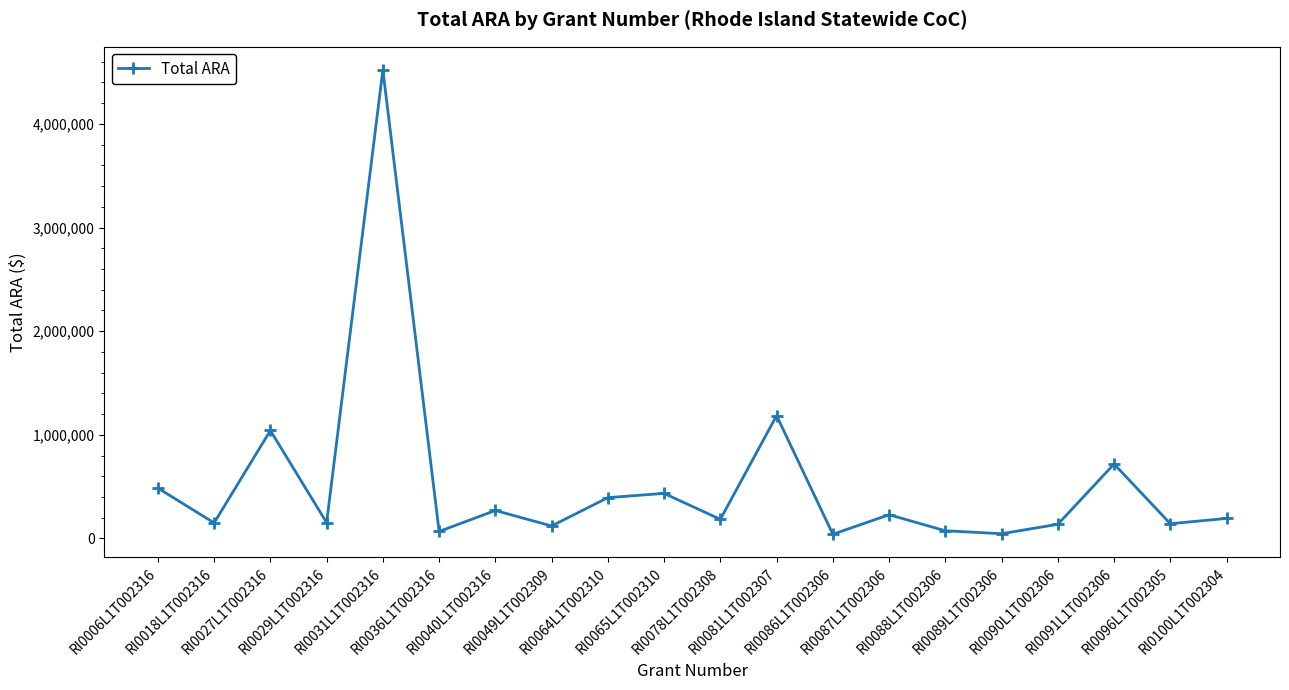

What is the greatest value displayed?

4520108